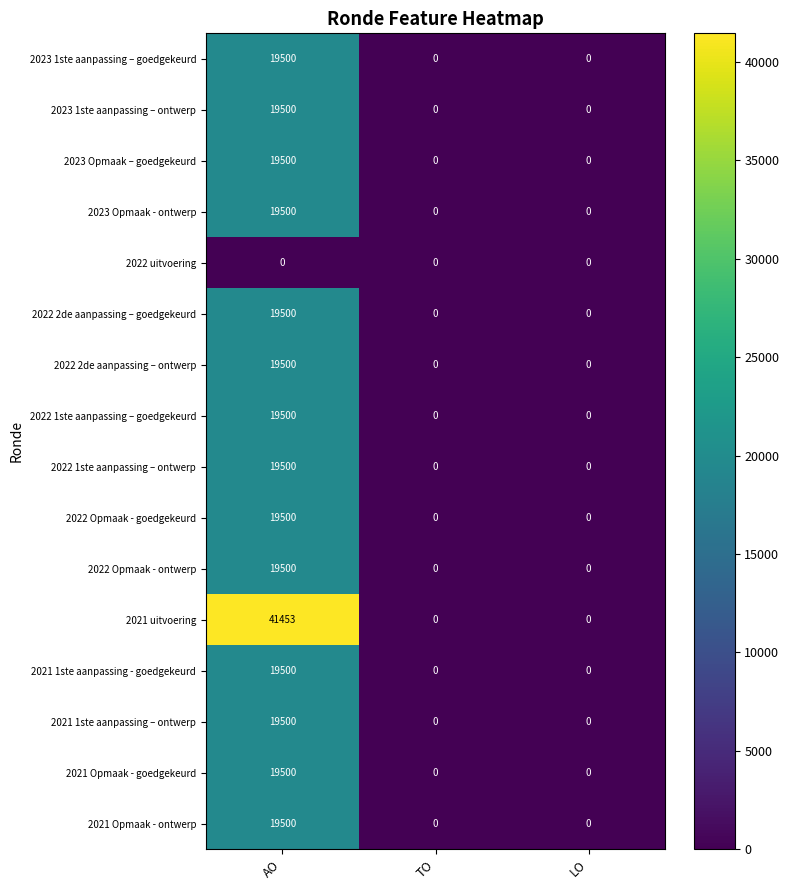

Which series changed the most between AO and LO?

2021 uitvoering